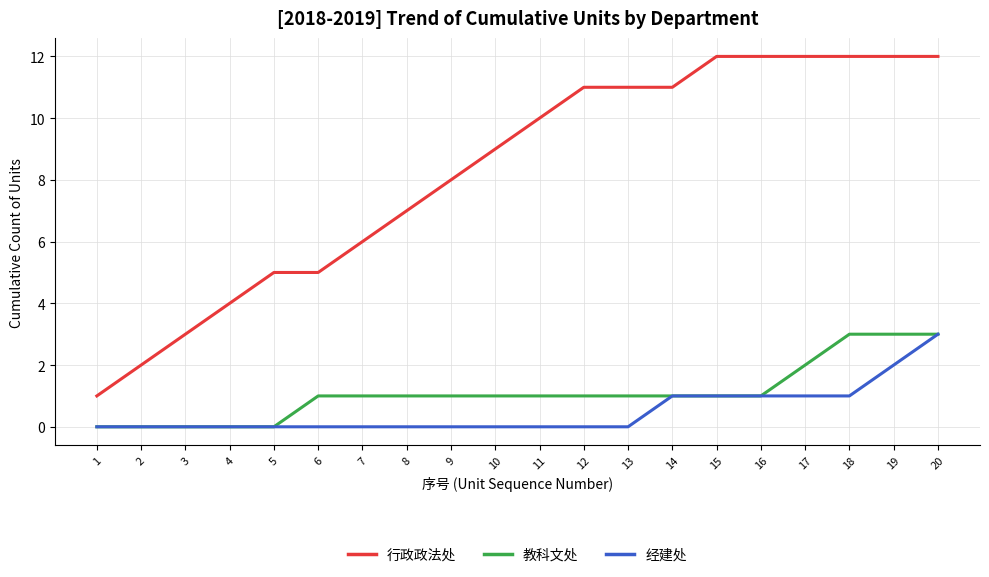

What is the difference between the highest and lowest values at 19?

10